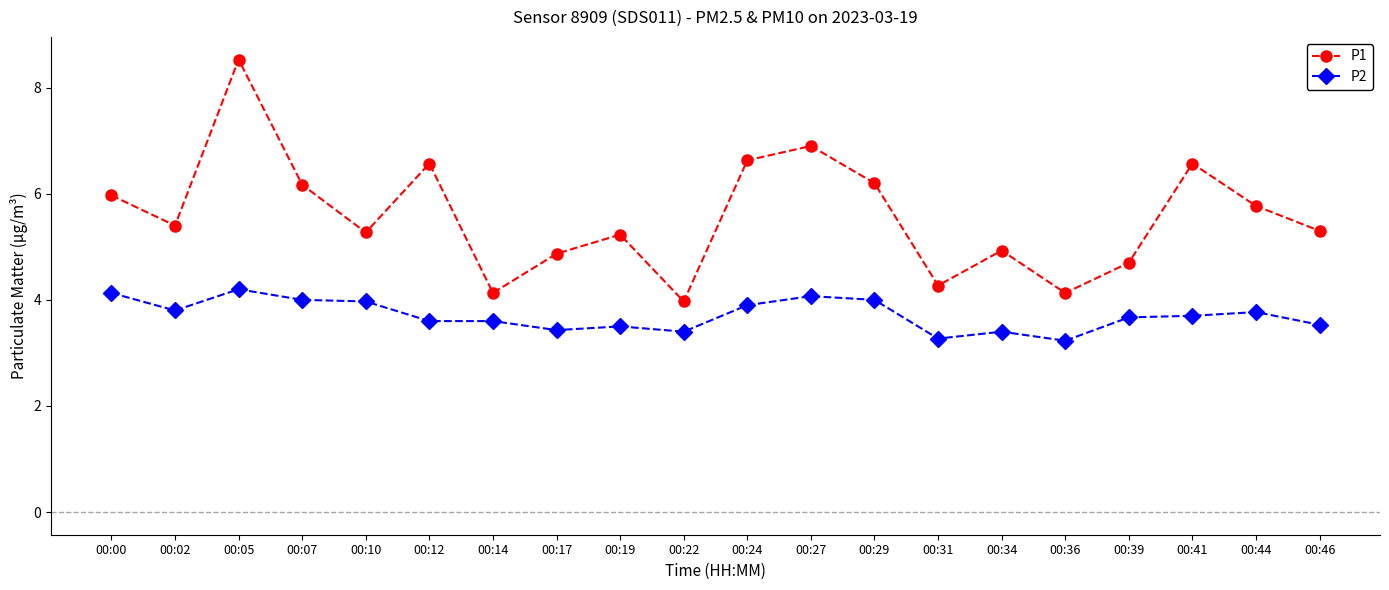

How many categories are shown in the chart?

20